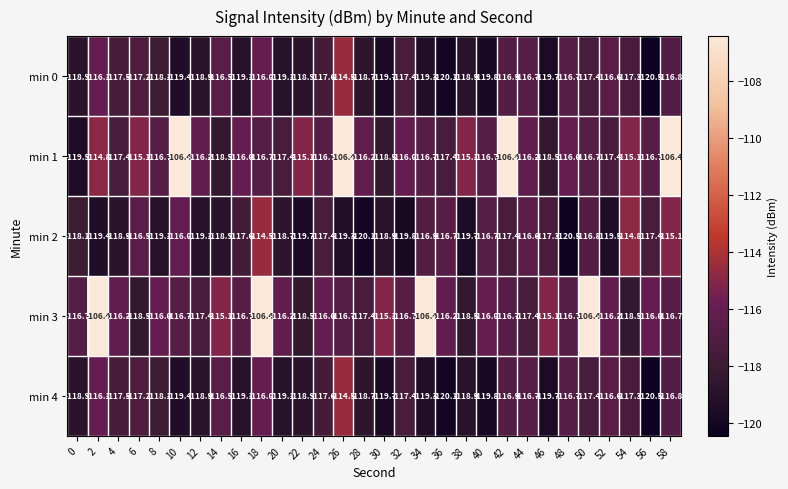

What is the maximum value shown in the chart?

-106.4